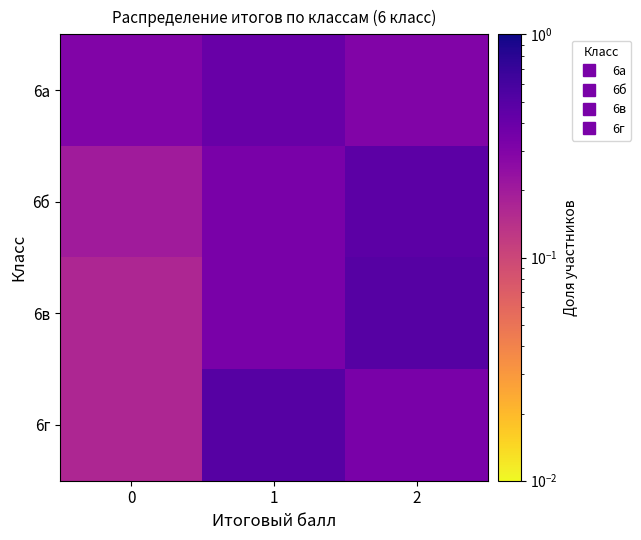

What is the difference between the highest and lowest values at 0?

0.1